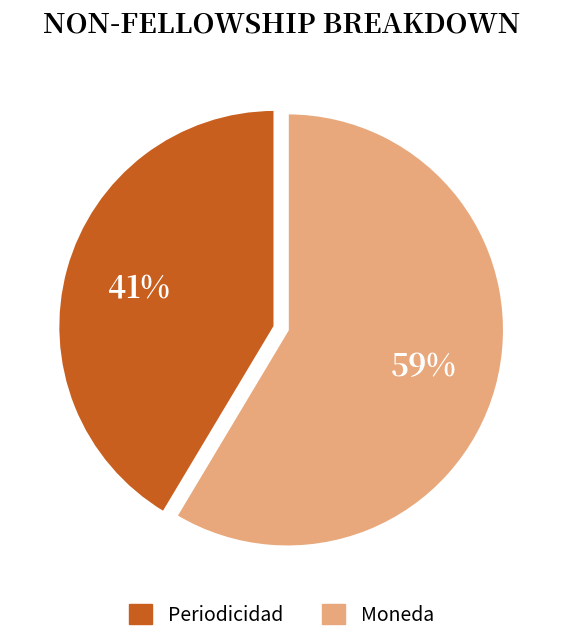

Which slice is the smallest?

Periodicidad